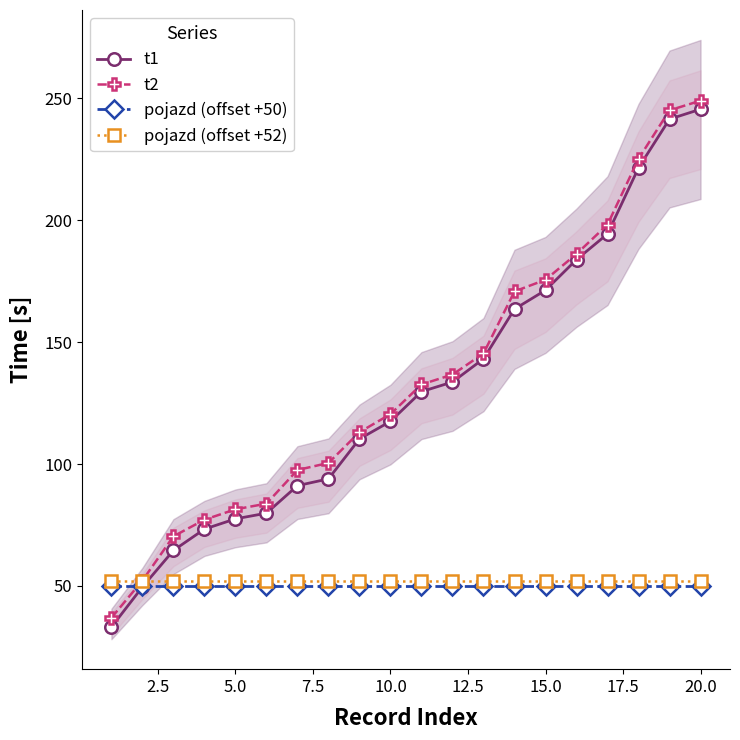

How many intersections are there between pojazd (offset +50) and t2?

1